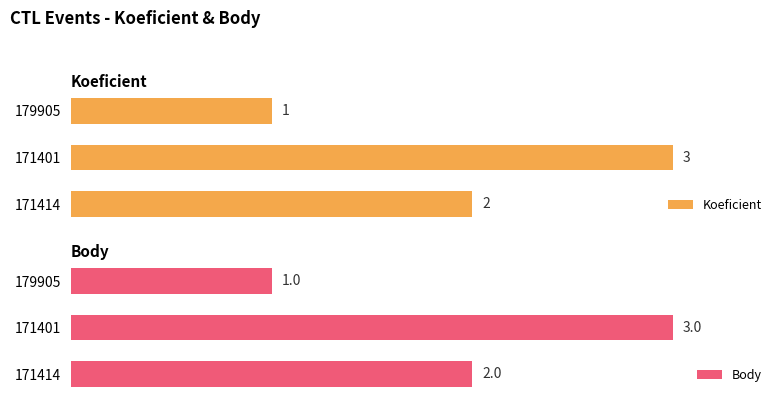

Does the chart contain stacked bars?

No